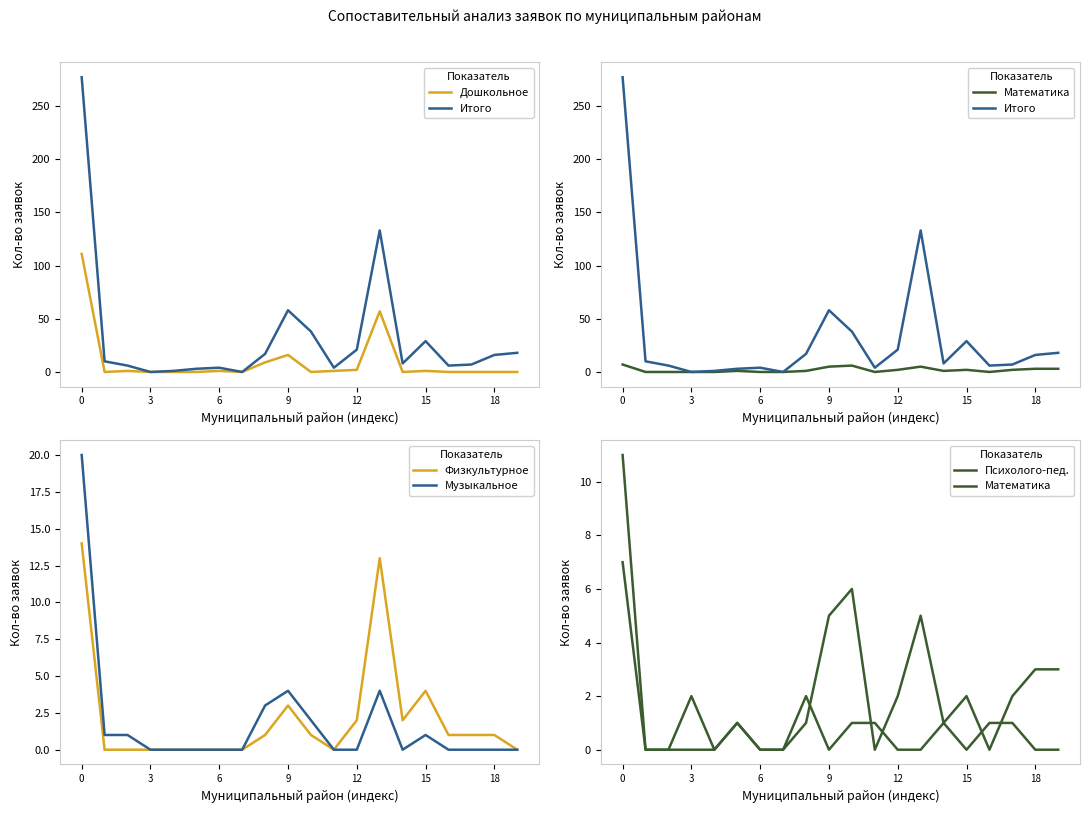

Is this an area chart (filled region under the line)?

No